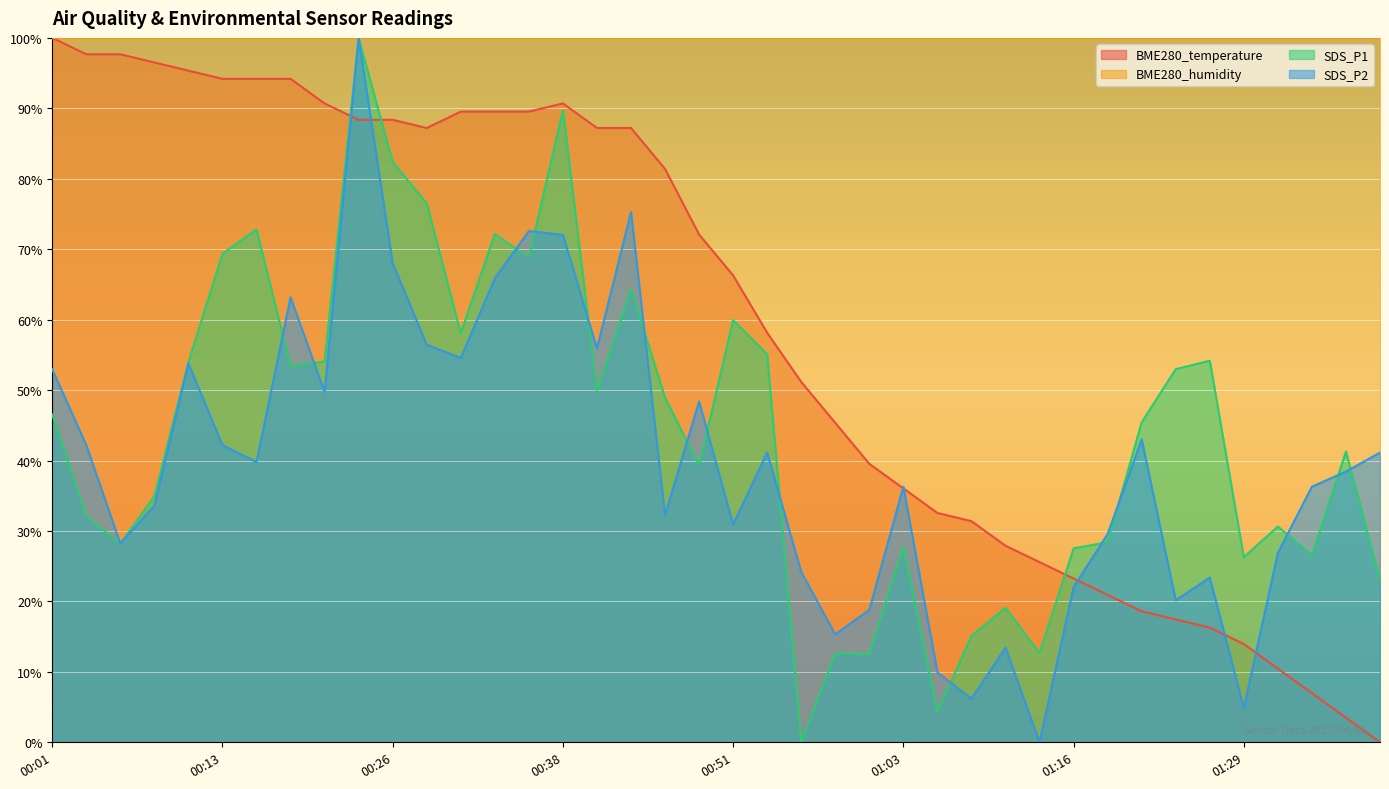

Is it true that BME280_temperature equals 66.3 at 00:51?

True